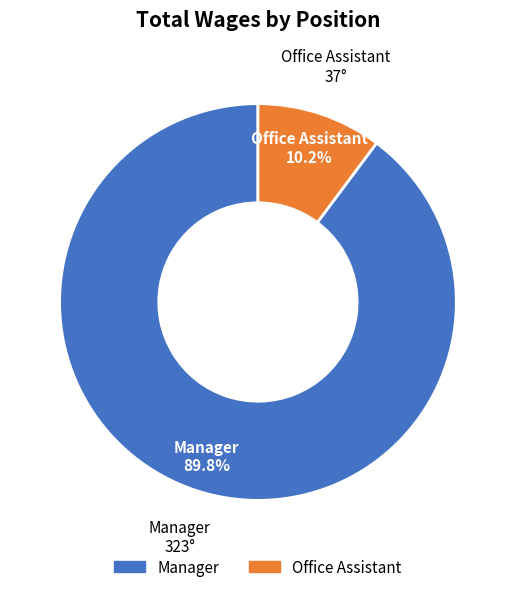

Does Office Assistant represent more than half of the total?

No